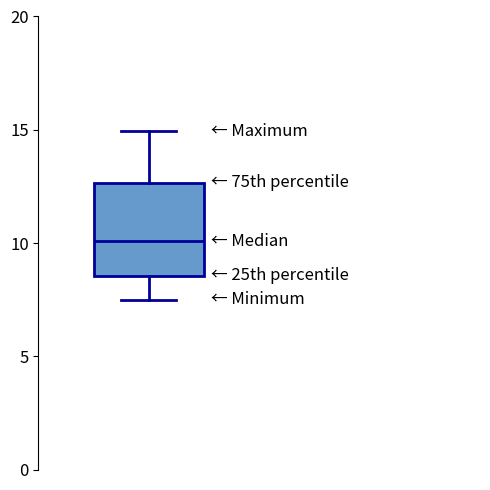

Transcribe this box plot: give where the median line is, the range the box spans, and where the two whiskers end, as read against the y-axis. The values are not printed on the chart, so give them approximately, as read against the axis.

median 10.0, box 8.5 to 12.5, whiskers 7.5 to 15.0